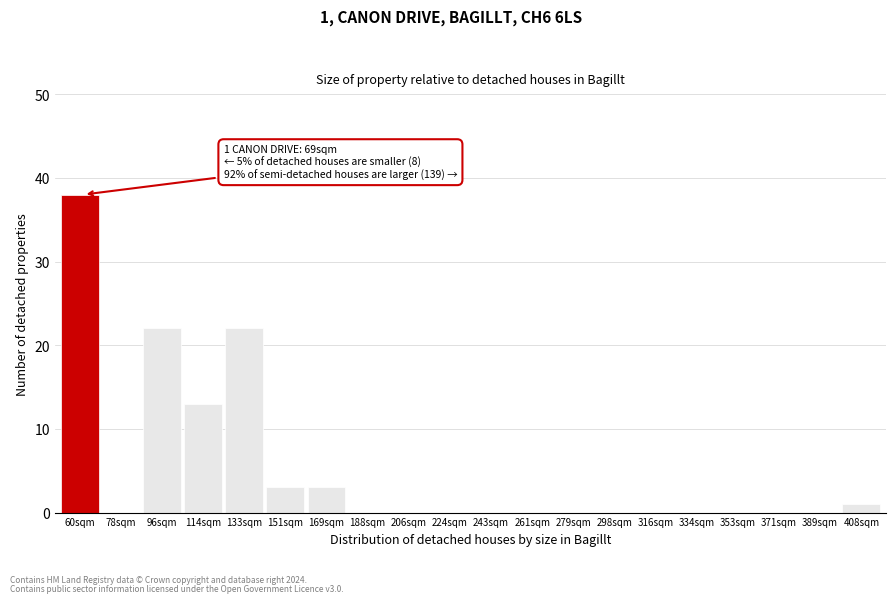

Reading right to left, what are all the values shown in this chart?

408sqm=1	389sqm=0	371sqm=0	353sqm=0	334sqm=0	316sqm=0	298sqm=0	279sqm=0	261sqm=0	243sqm=0	224sqm=0	206sqm=0	188sqm=0	169sqm=3	151sqm=3	133sqm=22	114sqm=13	96sqm=22	78sqm=0	60sqm=38